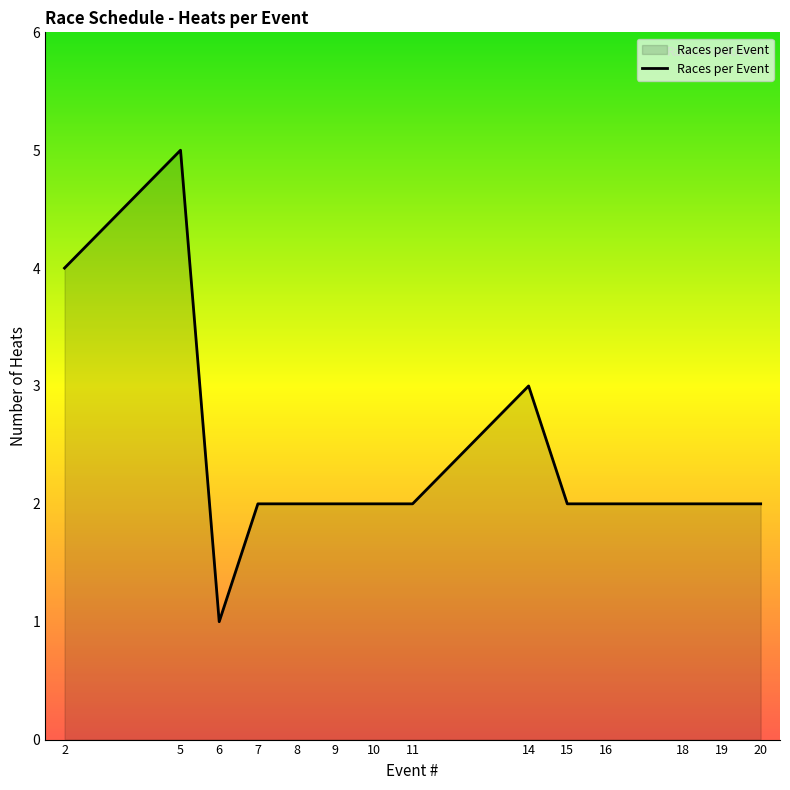

Approximately how many times larger is the value at 9 compared to 18?

1.0